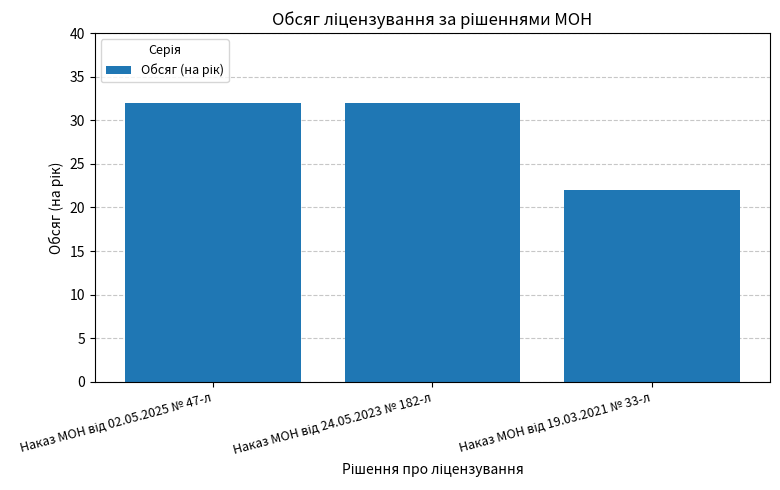

Are the bars horizontal?

No